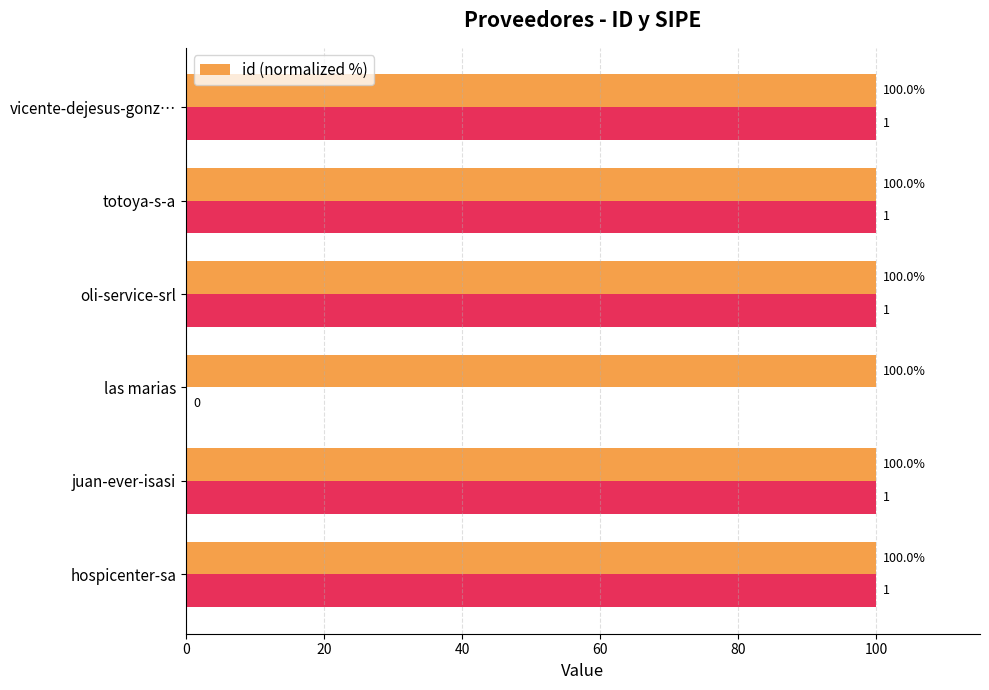

What is the value of the 2nd bar from the left?

100.0